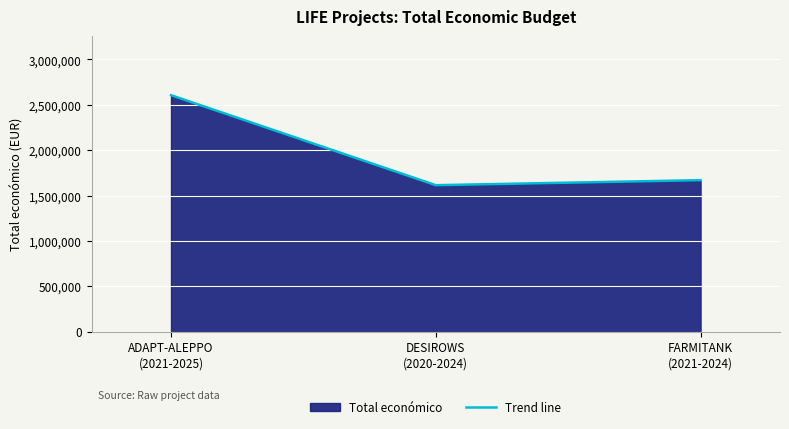

Reading left to right, transcribe all the data shown in this chart.

ADAPT-ALEPPO
(2021-2025)=2606279	DESIROWS
(2020-2024)=1614051	FARMITANK
(2021-2024)=1669400